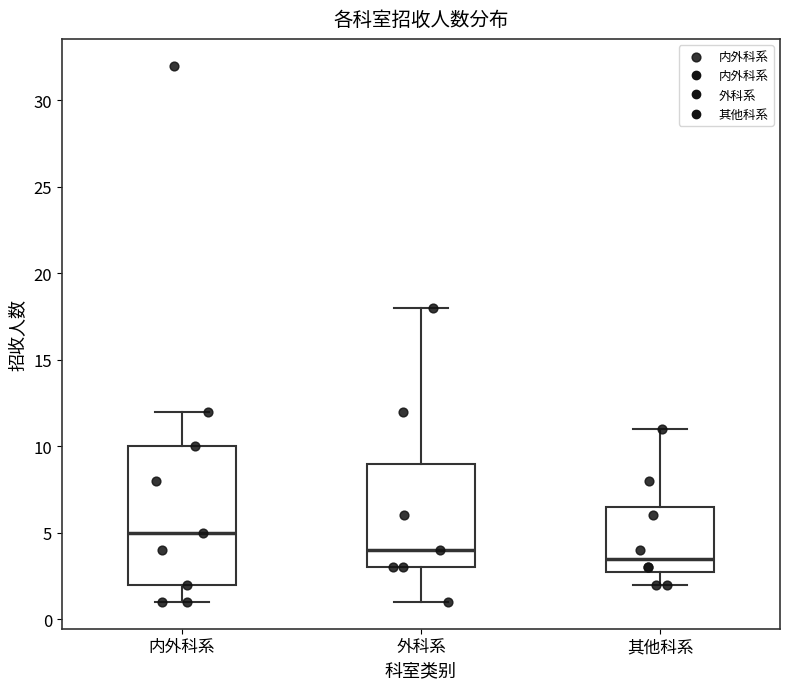

Reading left to right, transcribe this box plot: for each box, give where its median line is, the range the box spans, and where its two whiskers end, as read against the y-axis. The values are not printed on the chart, so give them approximately, as read against the axis.

内外科系: median 5.0, box 2.0 to 10.0, whiskers 1.0 to 12.0
外科系: median 4.0, box 3.0 to 9.0, whiskers 1.0 to 18.0
其他科系: median 3.5, box 3.0 to 6.5, whiskers 2.0 to 11.0